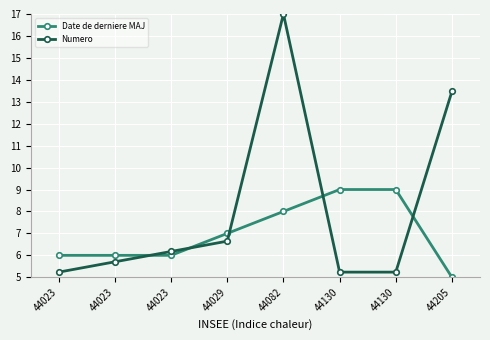

Does the chart have visible grid lines?

Yes